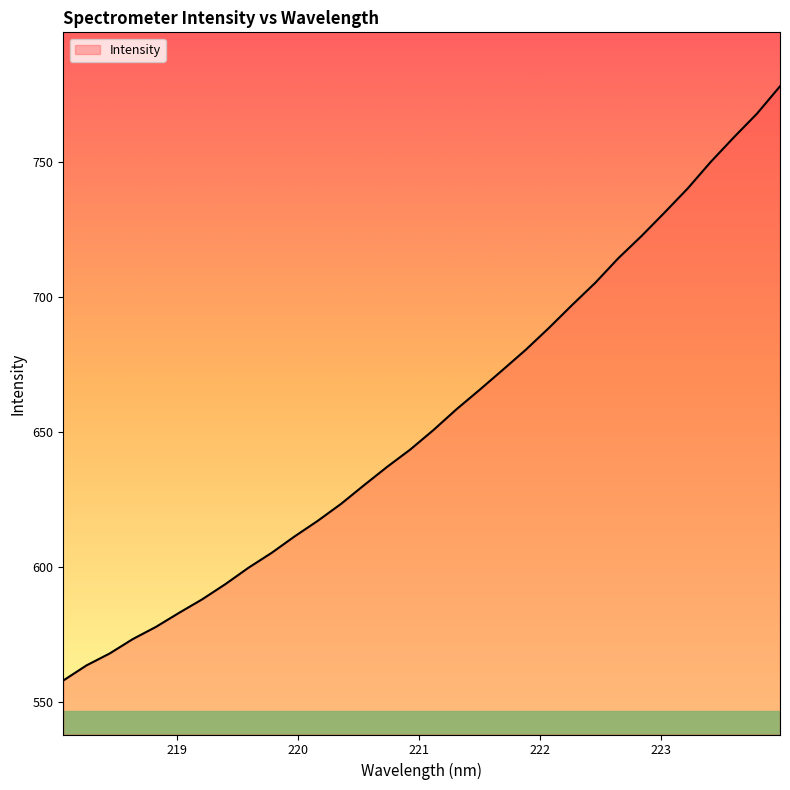

What is the difference between the maximum and minimum values?

220.1